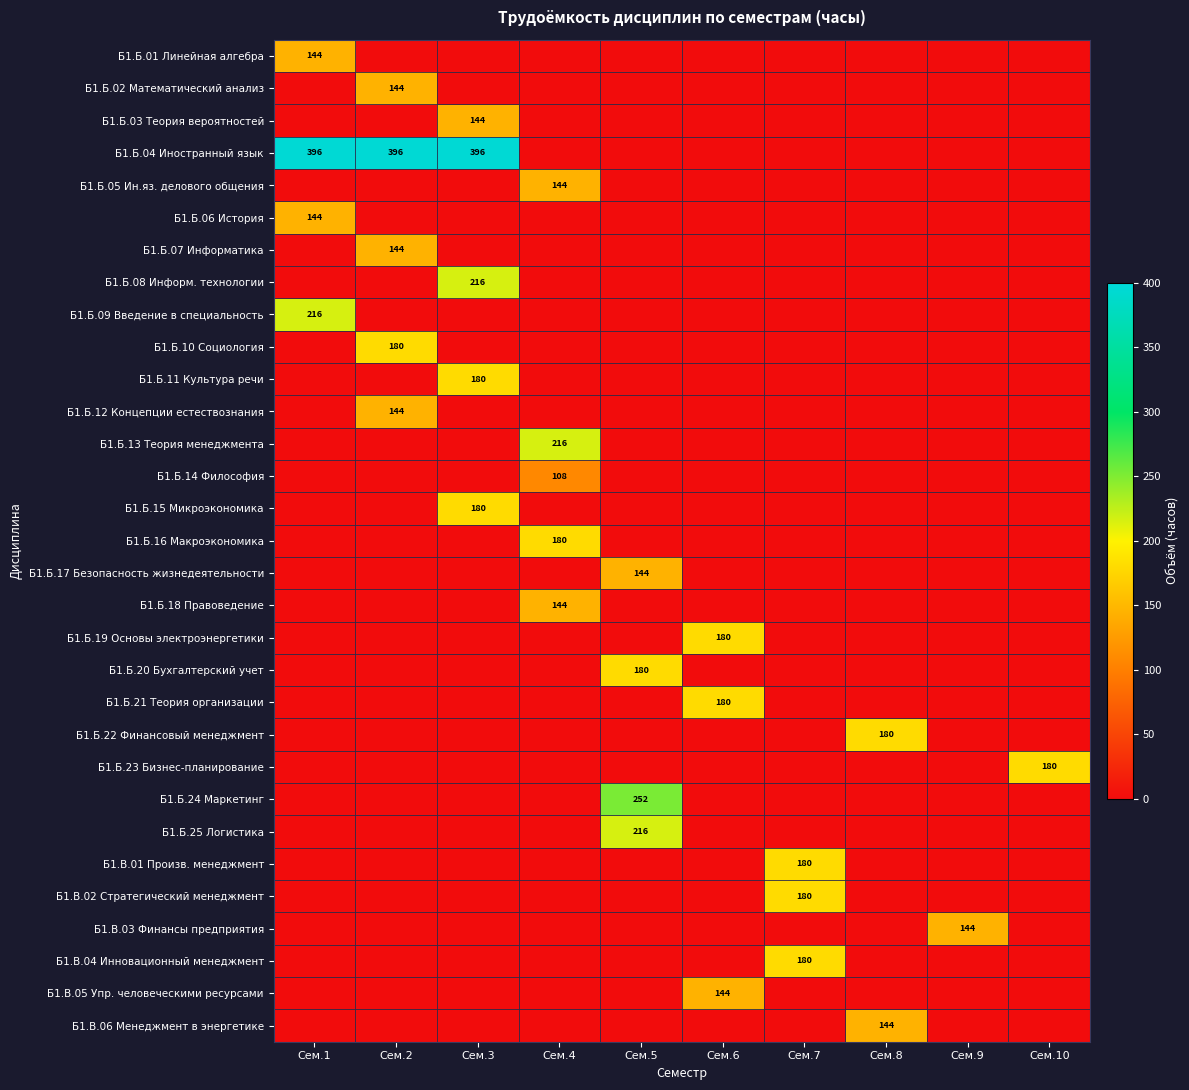

The Б1.Б.24 Маркетинг series shows 175 at Сем.5. True or false?

False